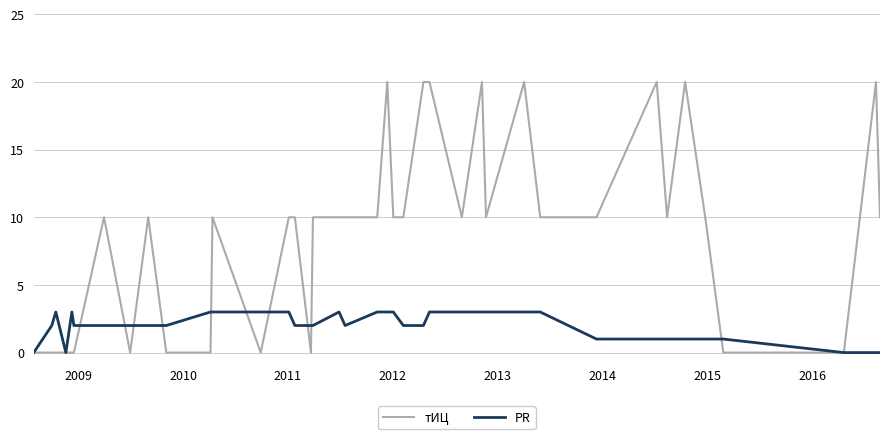

Which series has the widest spread of values?

тИЦ